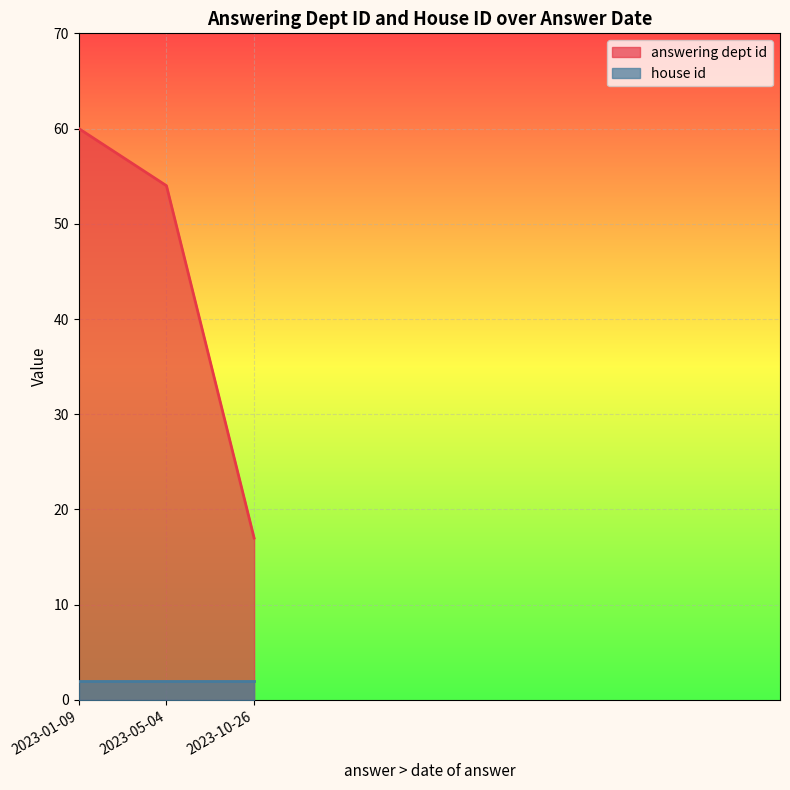

Rank the series by their average value, from highest to lowest.

answering dept id, house id